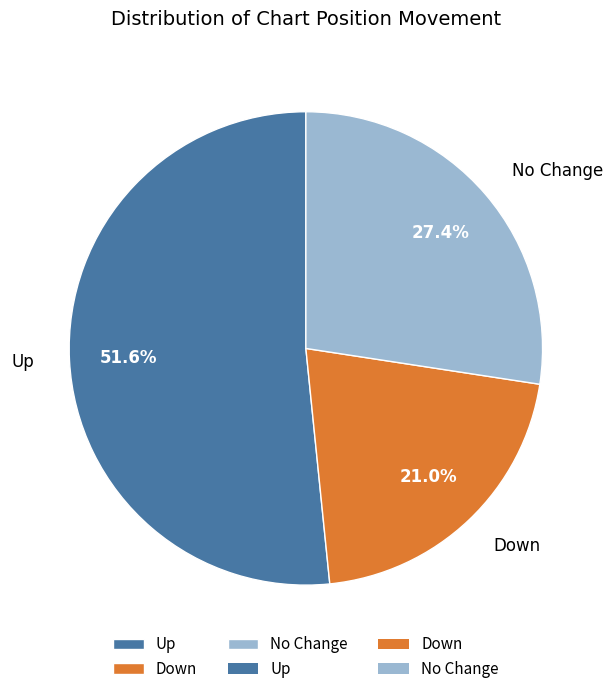

Is there a majority slice in this chart?

Yes